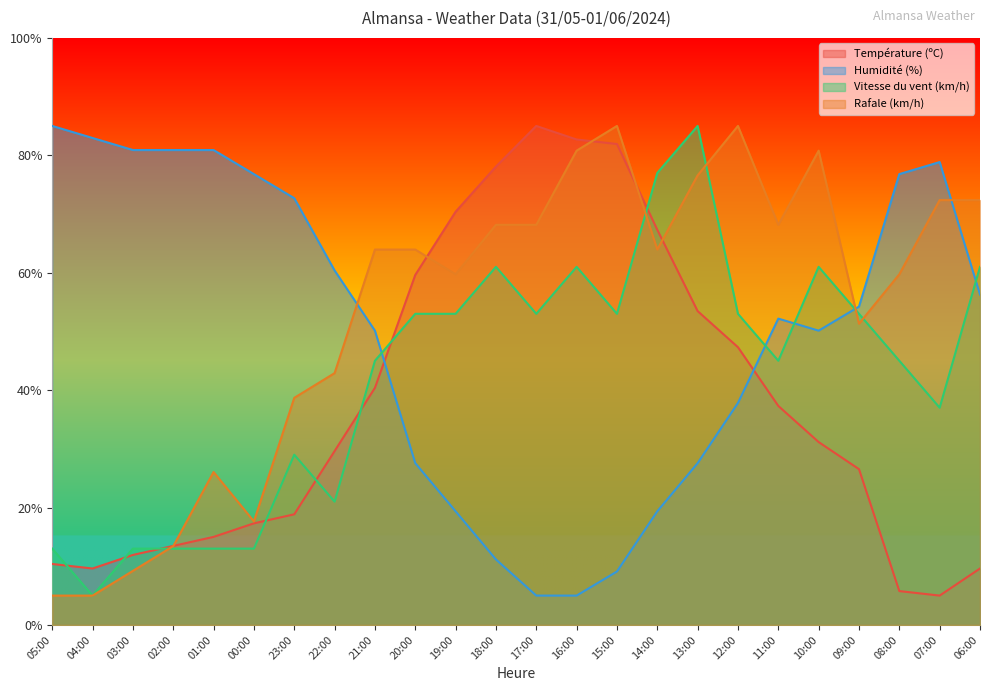

How many values in the Rafale (km/h) series are below 63?

11